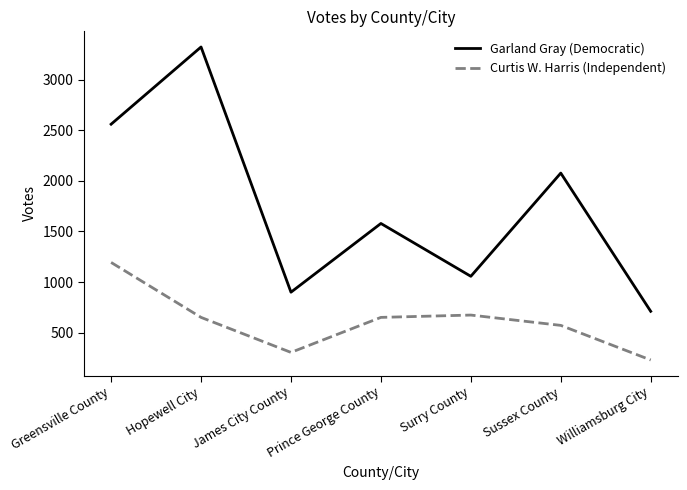

List the series in order of their overall mean, lowest first.

Curtis W. Harris (Independent), Garland Gray (Democratic)